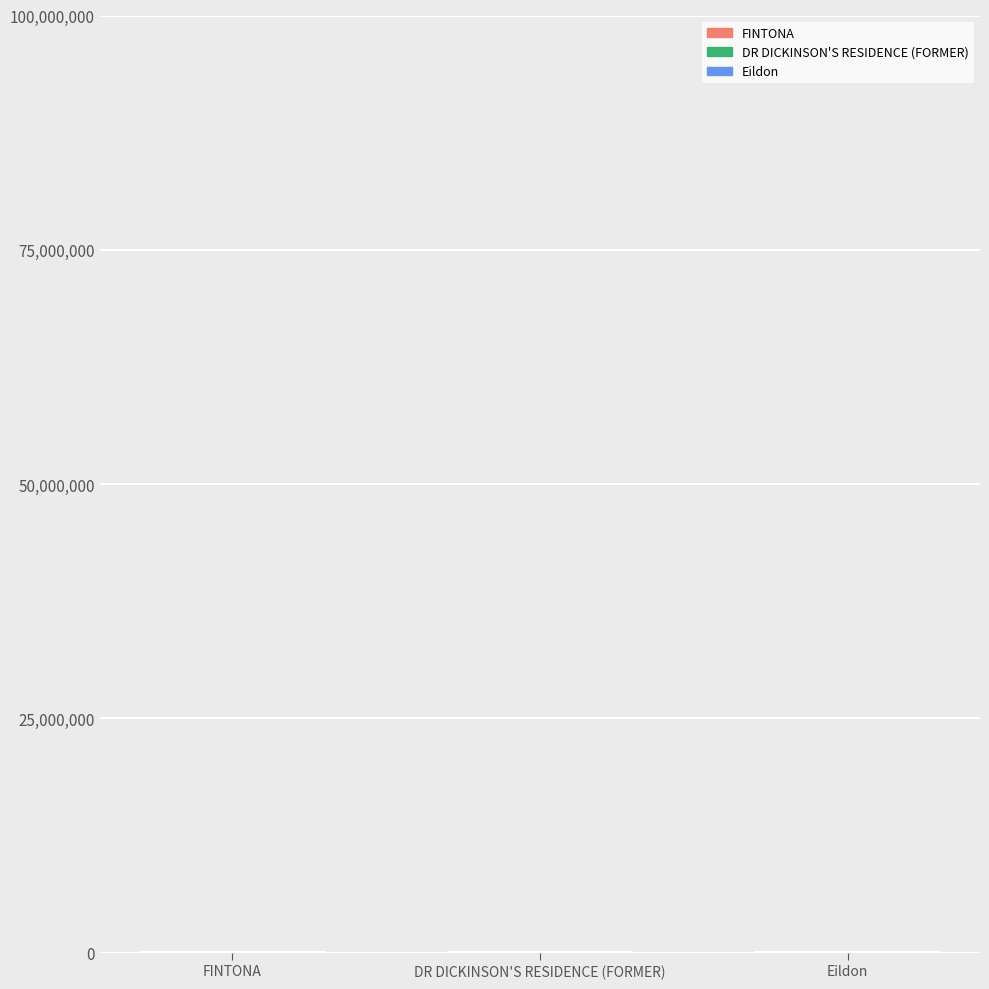

What is the sum of all values?

116122